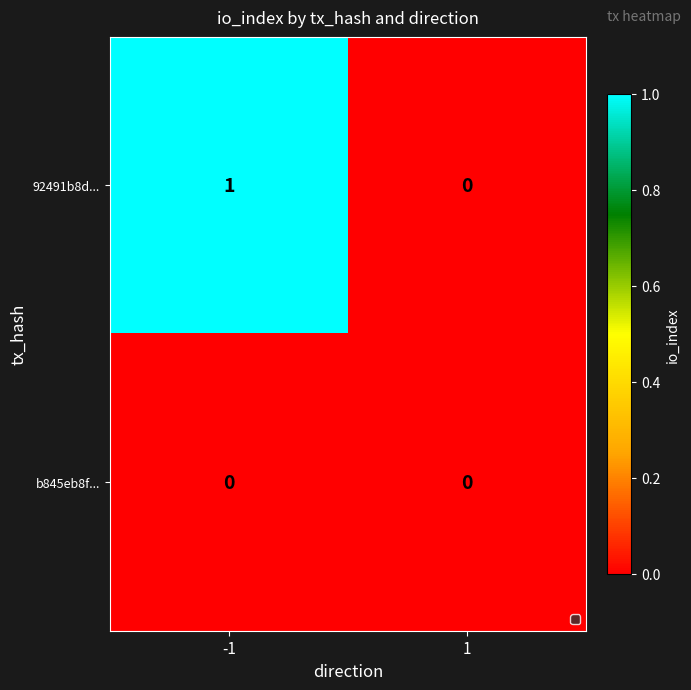

How many distinct data groups are displayed?

2